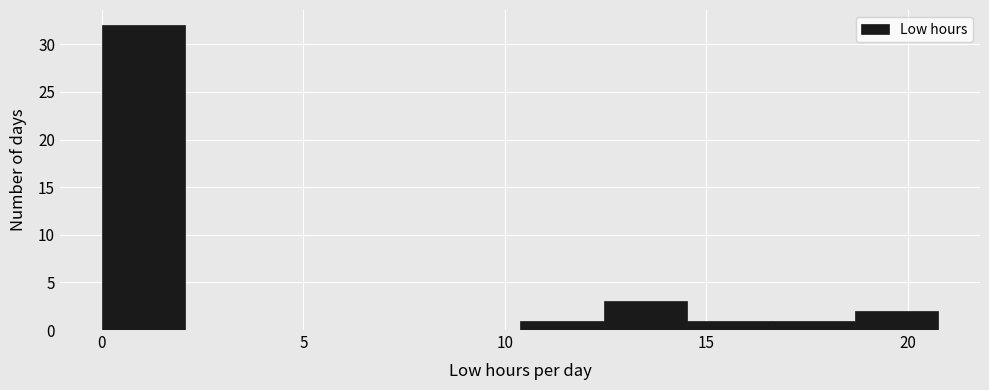

Reading left to right, list every bar in this chart as the range it spans on the x-axis followed by its height. Neither the bar edges nor the heights are printed on the chart, so give them approximately, as read against the axes.

0.0 to 2.0: 32
2.0 to 4.0: 0
4.0 to 6.0: 0
6.0 to 8.5: 0
8.5 to 10.5: 0
10.5 to 12.5: 1
12.5 to 14.5: 3
14.5 to 16.5: 1
16.5 to 18.5: 1
18.5 to 21.0: 2